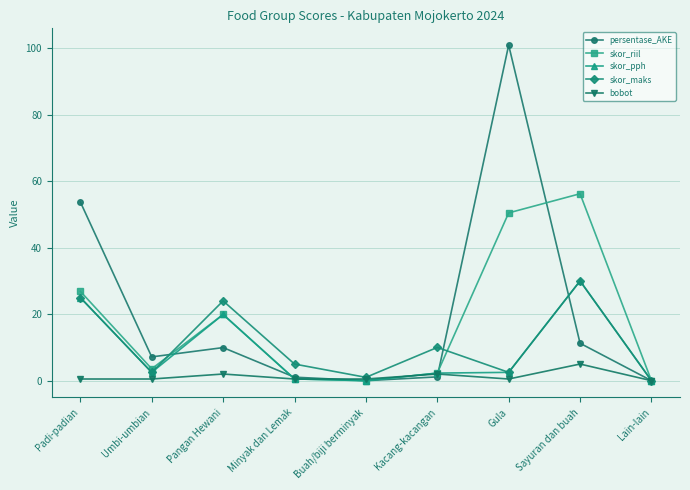

What are all the series names shown in the legend?

persentase_AKE, skor_riil, skor_pph, skor_maks, bobot